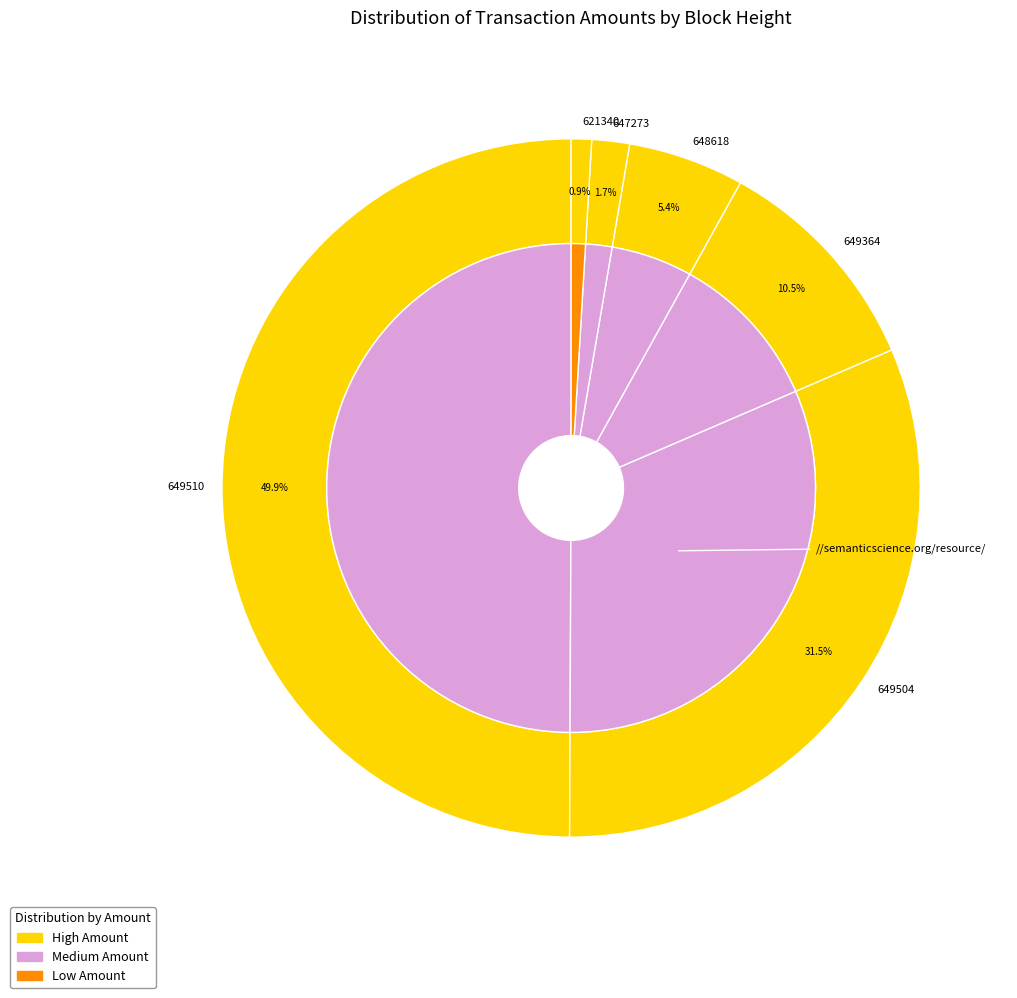

To the nearest percent, what is the average slice percentage?

17%